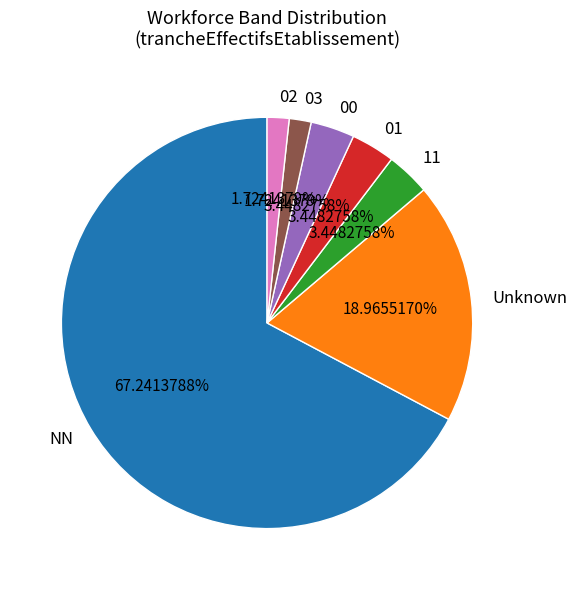

Which slice is the largest?

NN